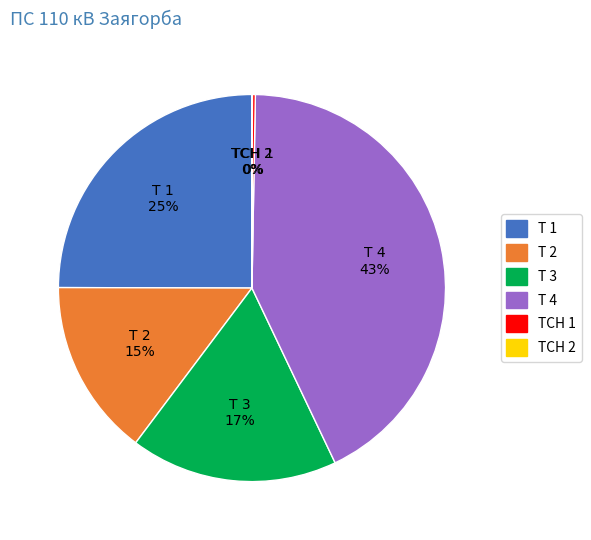

The Т 3 slice represents 25% of the pie. True or false?

False